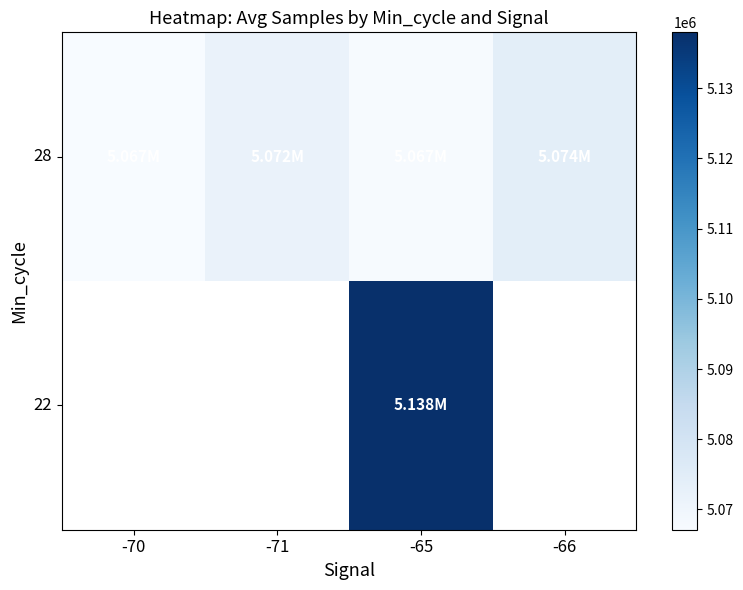

Which category has the highest value across all series?

-65